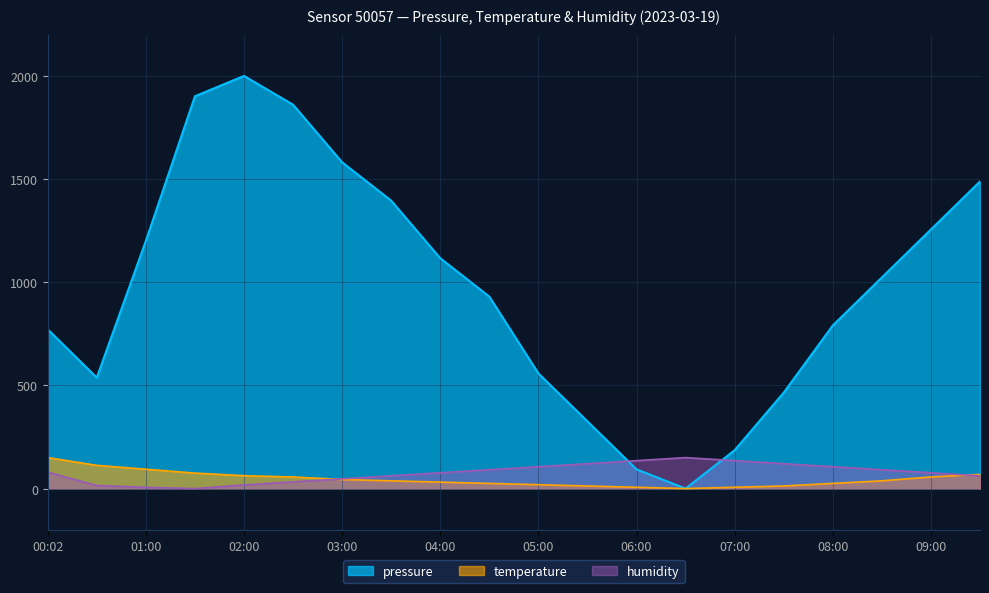

What is the label of the 5th point from the right?

07:30